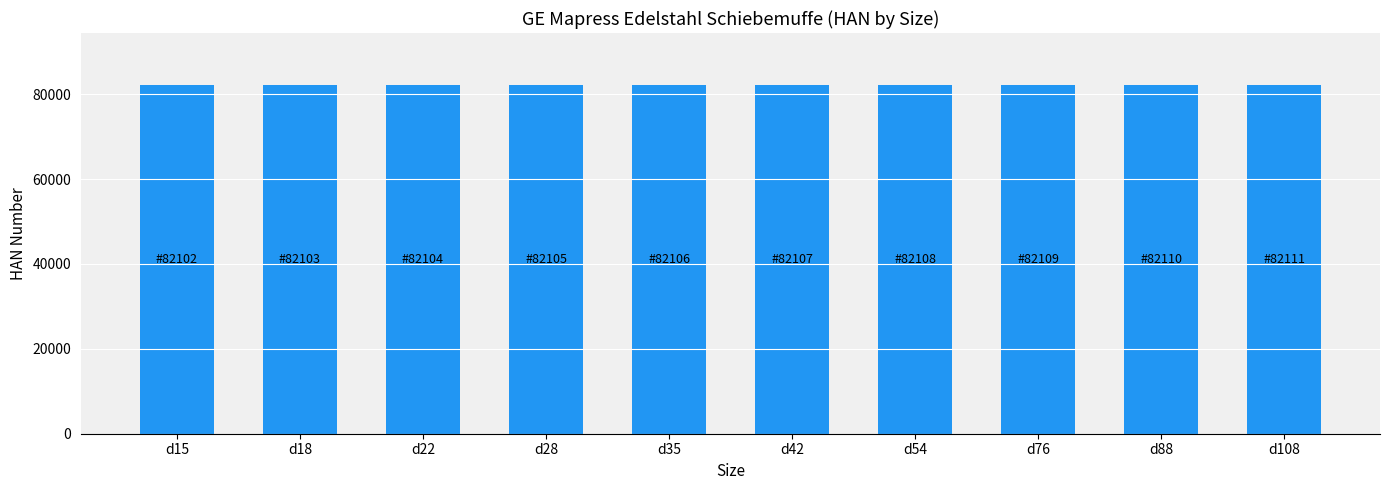

The value at d42 is 107033. True or false?

False